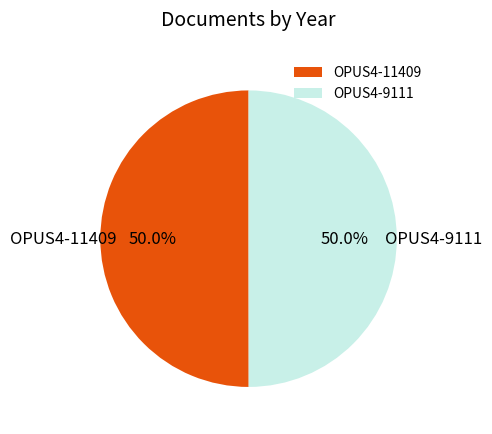

To the nearest percent, what portion does OPUS4-11409 represent?

50%